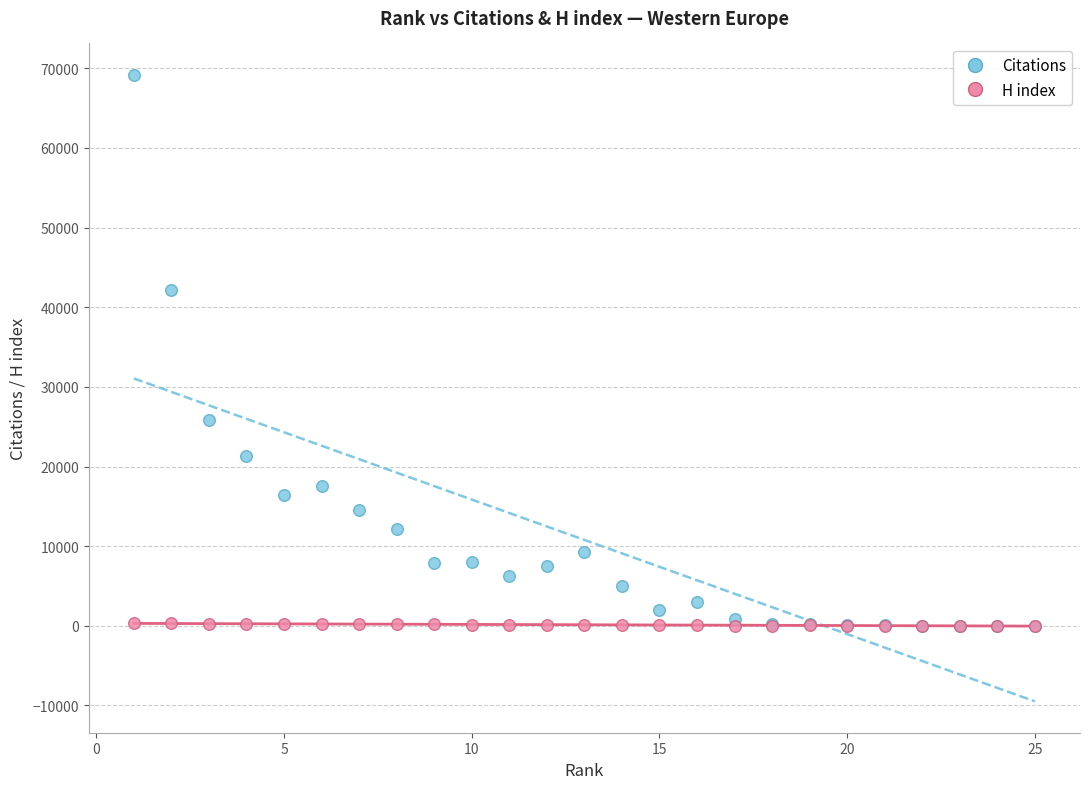

In the Citations series, what Y value is closest to 34591?

42124